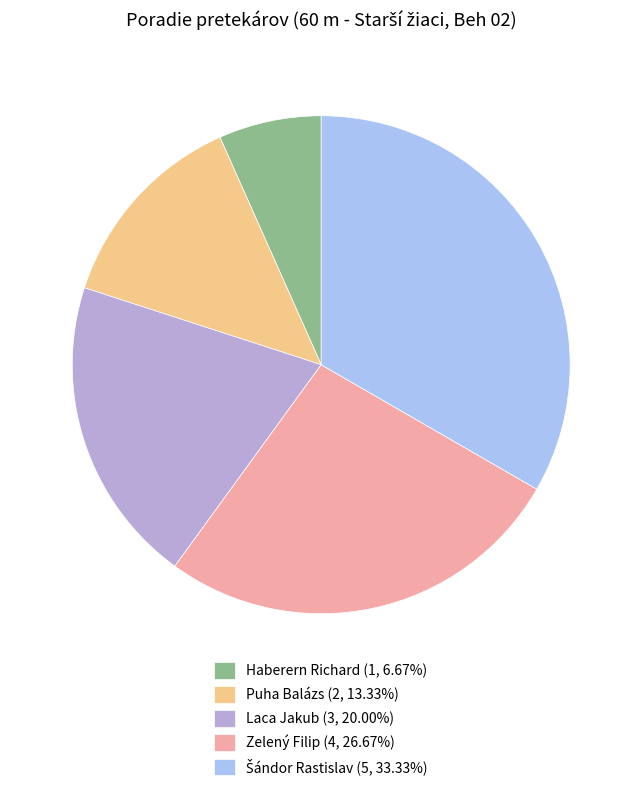

The Puha Balázs slice represents 13% of the pie. True or false?

True